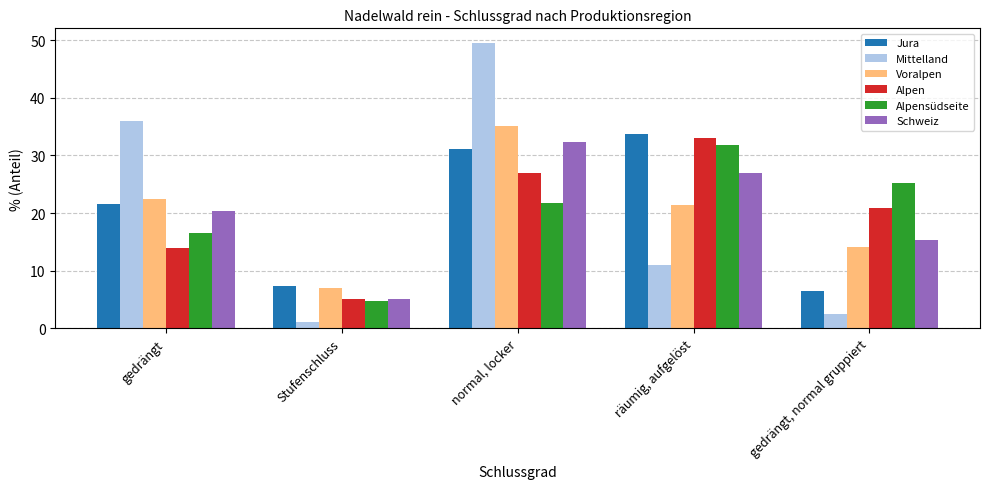

Where does the Alpen series first go above 20?

normal, locker